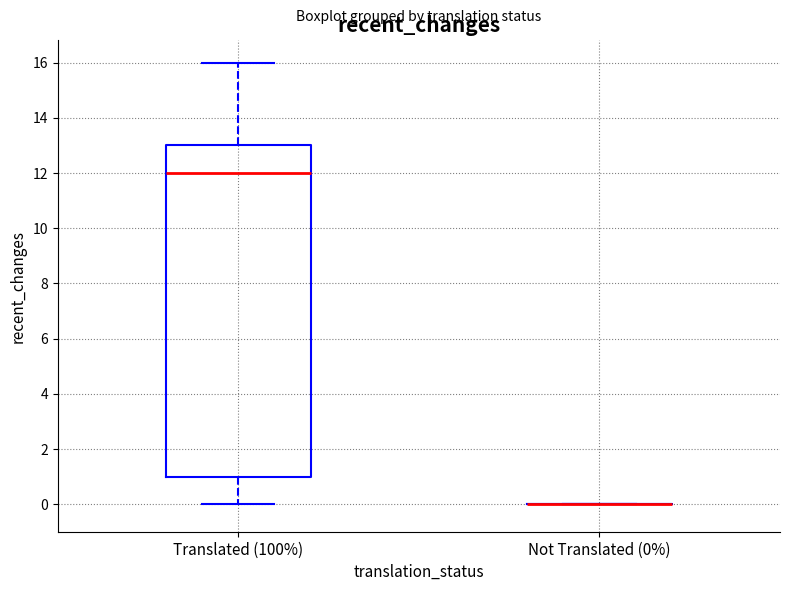

Reading left to right, transcribe this box plot: for each box, give where its median line is, the range the box spans, and where its two whiskers end, as read against the y-axis. The values are not printed on the chart, so give them approximately, as read against the axis.

Translated (100%): median 12, box 1 to 13, whiskers 0 to 16
Not Translated (0%): box collapsed to a line at 0, whiskers 0 to 0